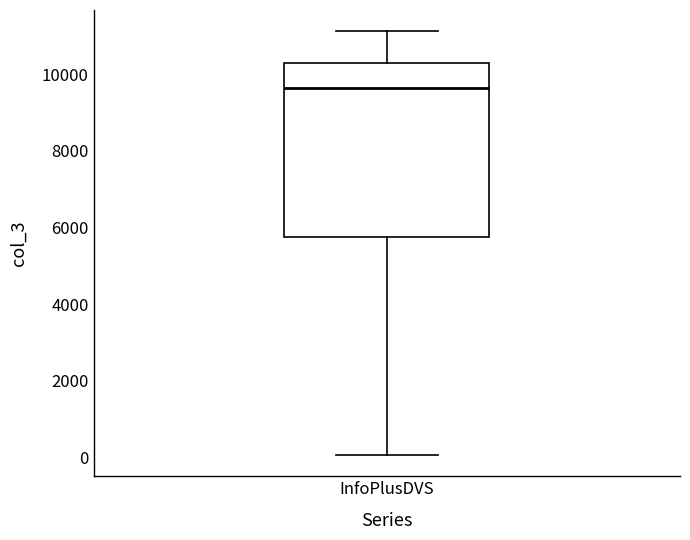

Read this box plot against the y-axis: the position of the median line, the range covered by the box, and the ends of both whiskers. The values are not printed on the chart, so give them approximately, as read against the axis.

median 9600, box 5800 to 10400, whiskers 0 to 11200